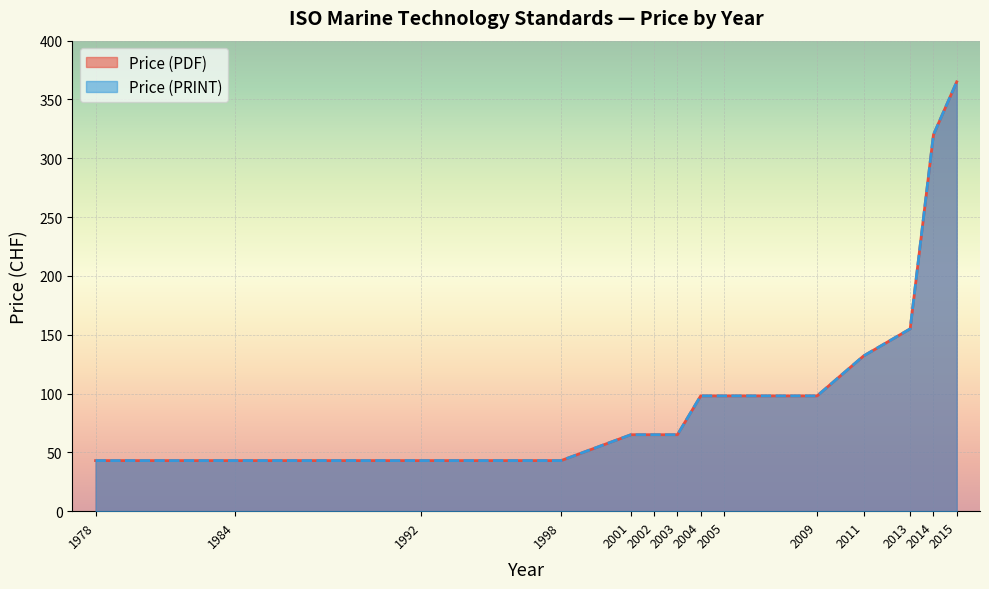

What is the smallest value displayed?

43